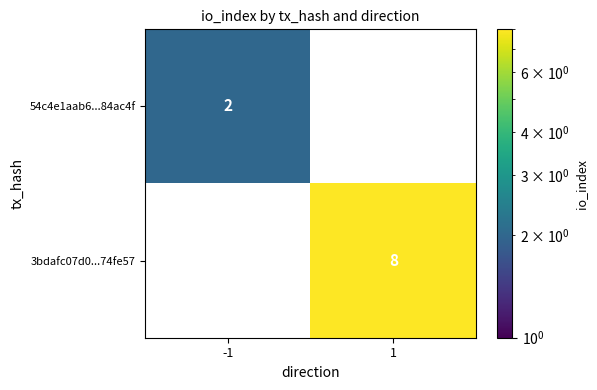

Count the number of categories in the chart.

2